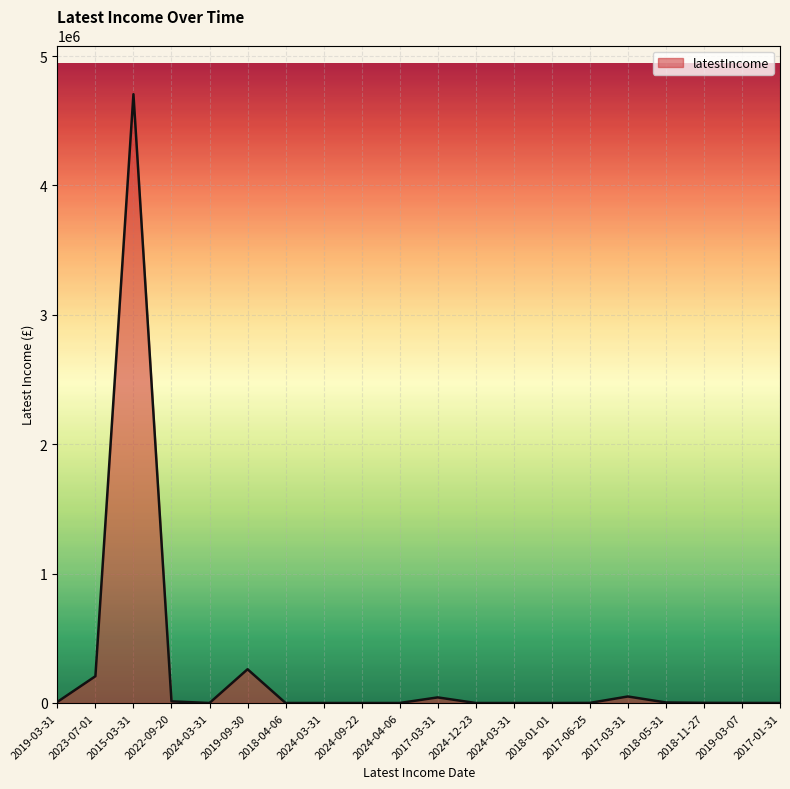

Is it true that the value at 2018-11-27 is 1120?

True